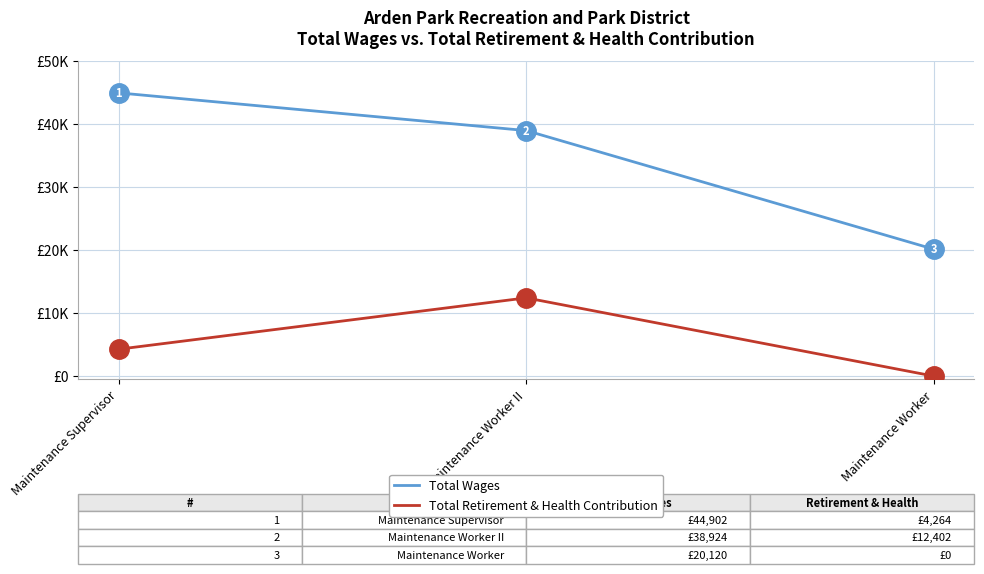

Is it true that Total Retirement & Health Contribution equals 4264 at Maintenance Supervisor?

True